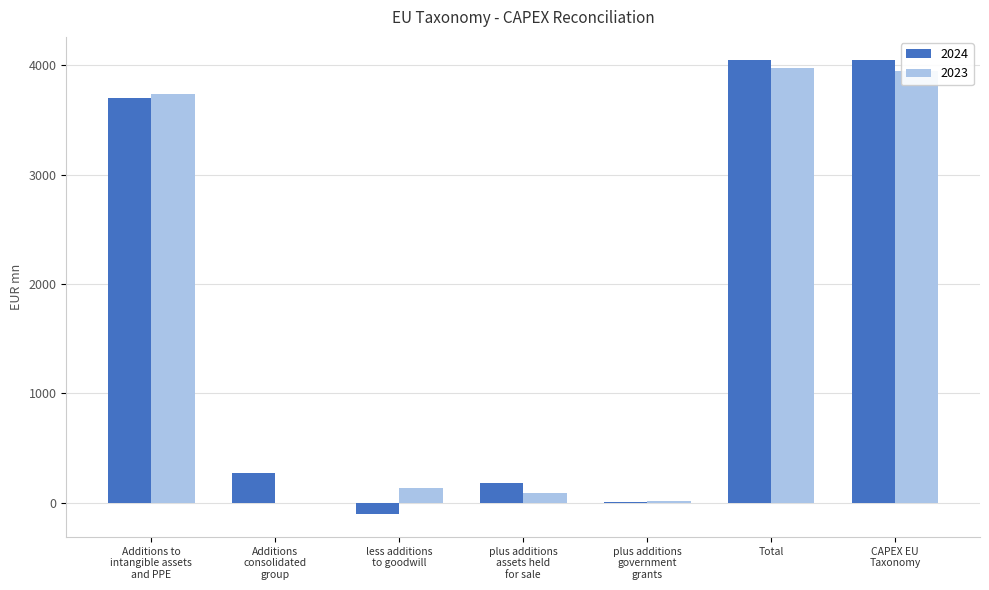

What is the highest value of the 2023 series?

3973